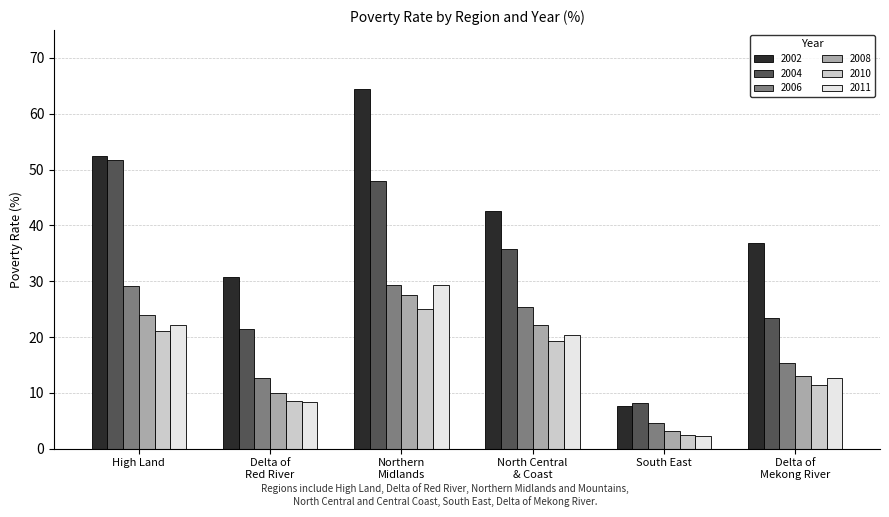

The 2010 series shows 18.3 at Delta of
Mekong River. True or false?

False